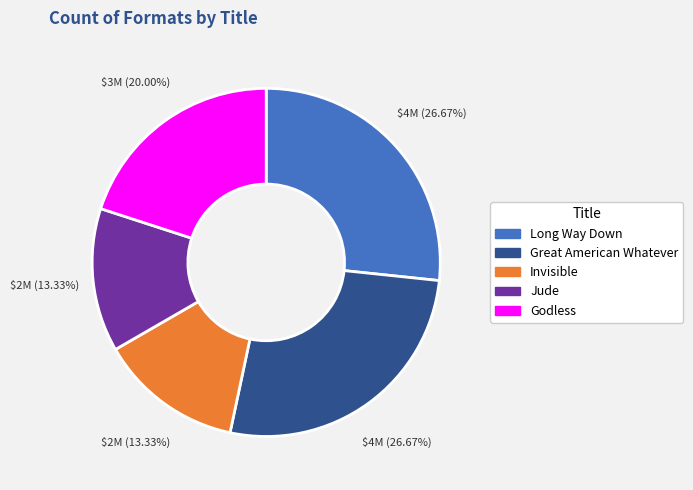

Combined, do Great American Whatever and Godless account for over 50%?

No